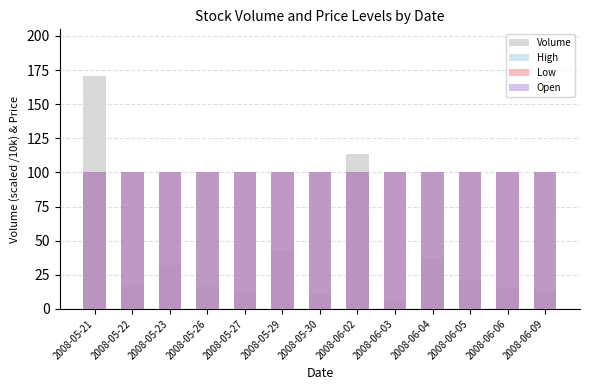

What is the label of the 2nd bar from the right?

2008-06-06